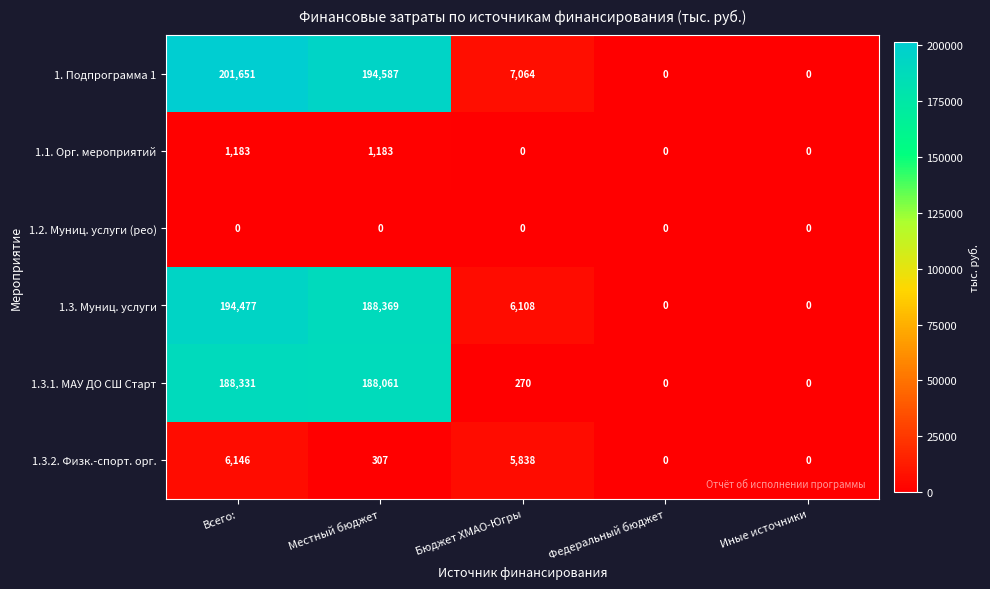

How many data points in 1.1. Орг. мероприятий are above 0?

2